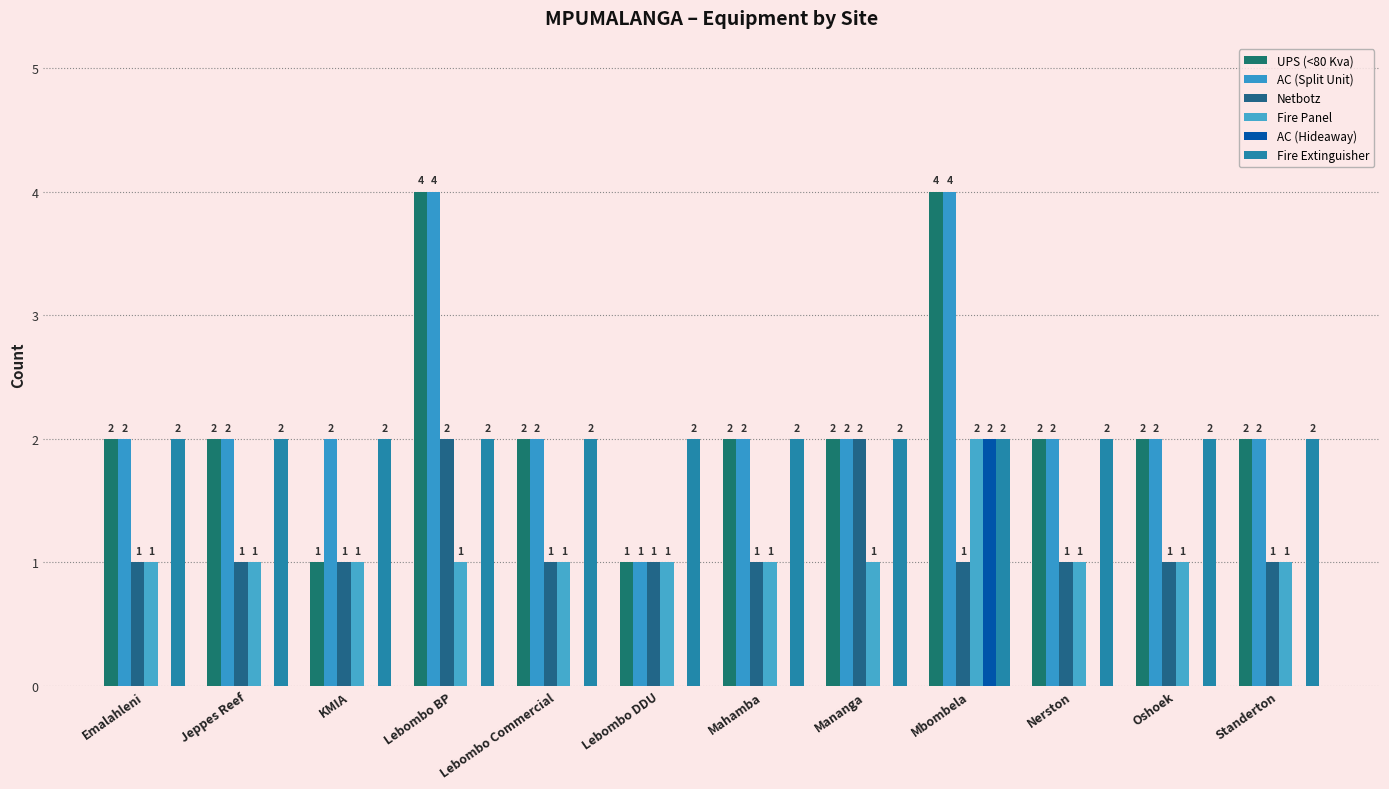

What is the spread (max minus min) of values at KMIA?

2